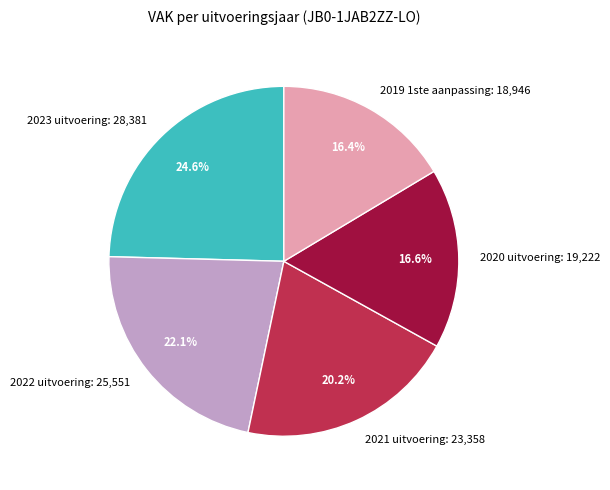

True or false: 2019 1ste aanpassing accounts for 16% of the total.

True